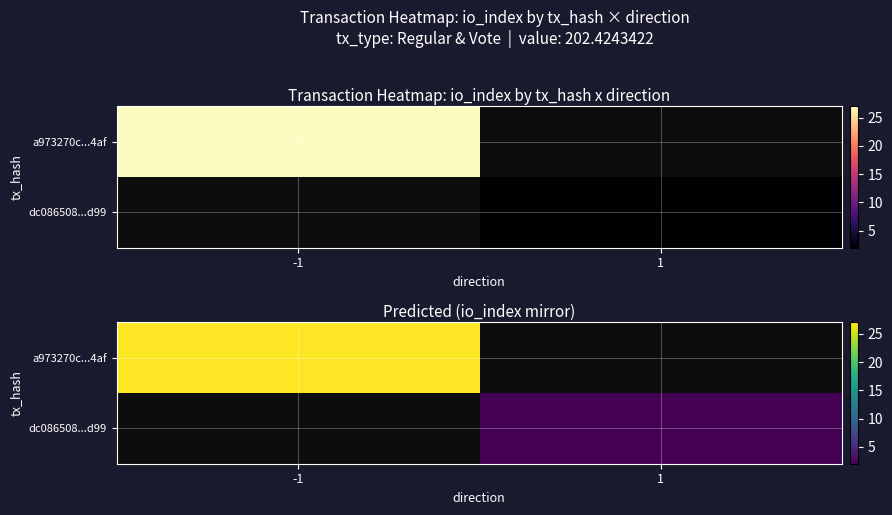

What is the minimum value shown in the chart?

2.0